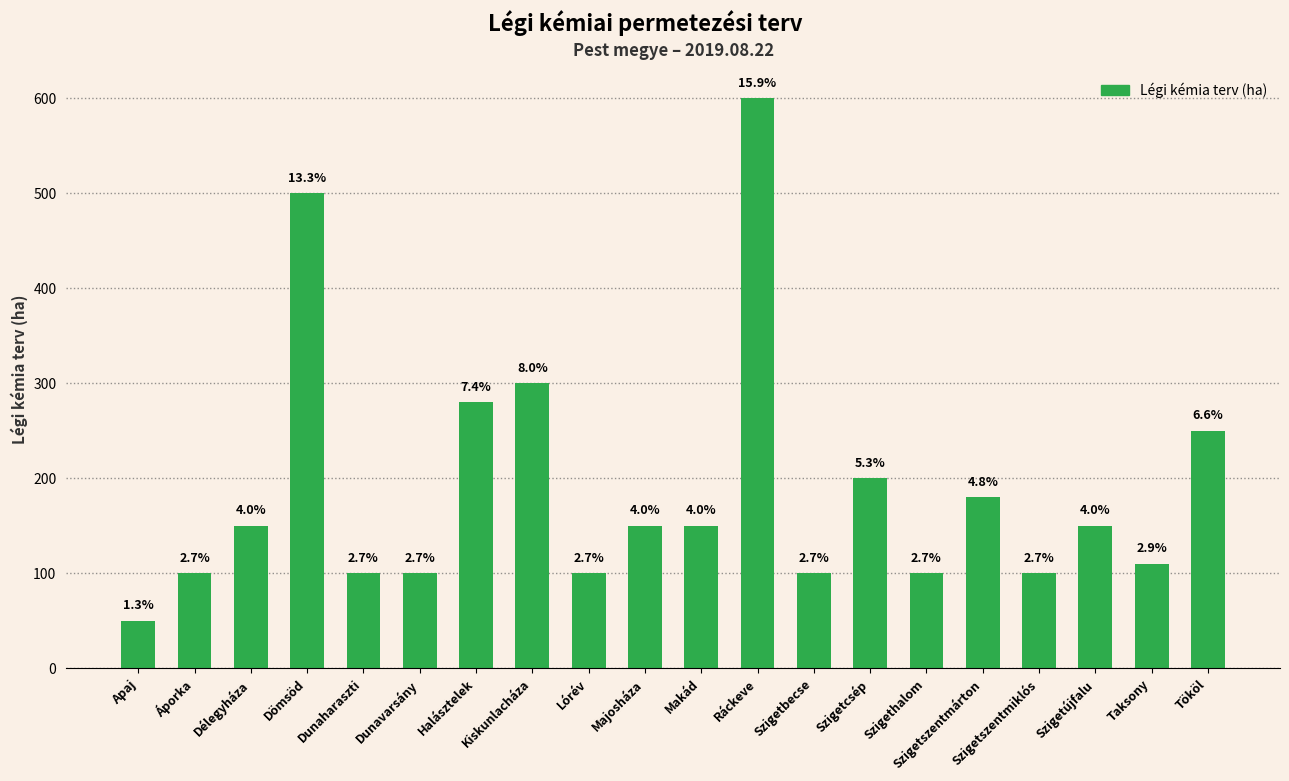

Does the chart contain any negative values?

No